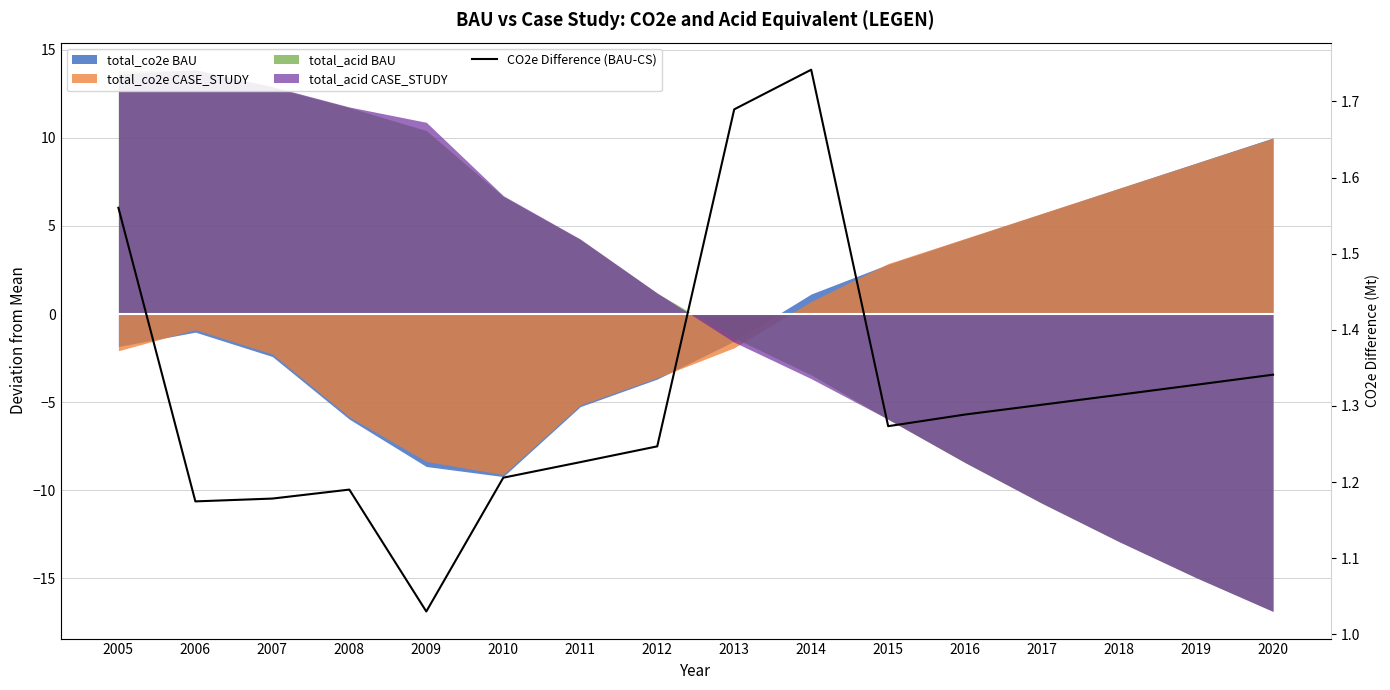

Where is the first local maximum?

2008